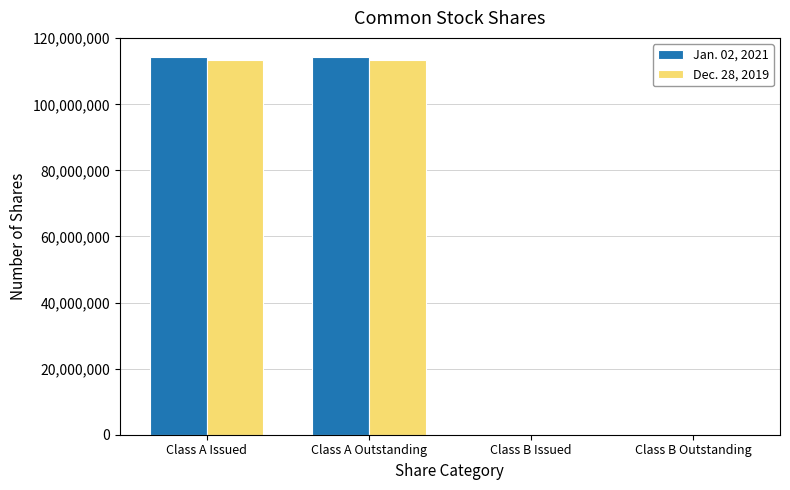

Is the value of Jan. 02, 2021 at Class A Issued greater than the value of Dec. 28, 2019 at Class B Outstanding?

Yes